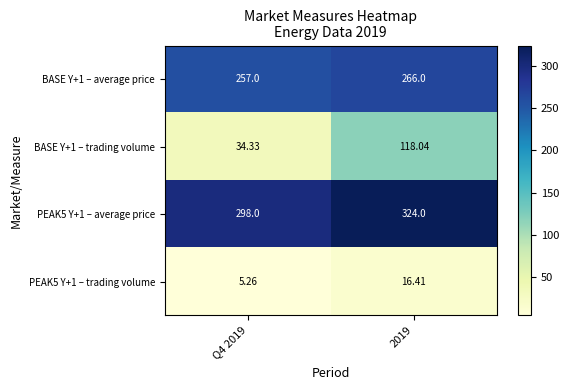

Is the value of PEAK5 Y+1 – average price at 2019 greater than the value of PEAK5 Y+1 – trading volume at Q4 2019?

Yes